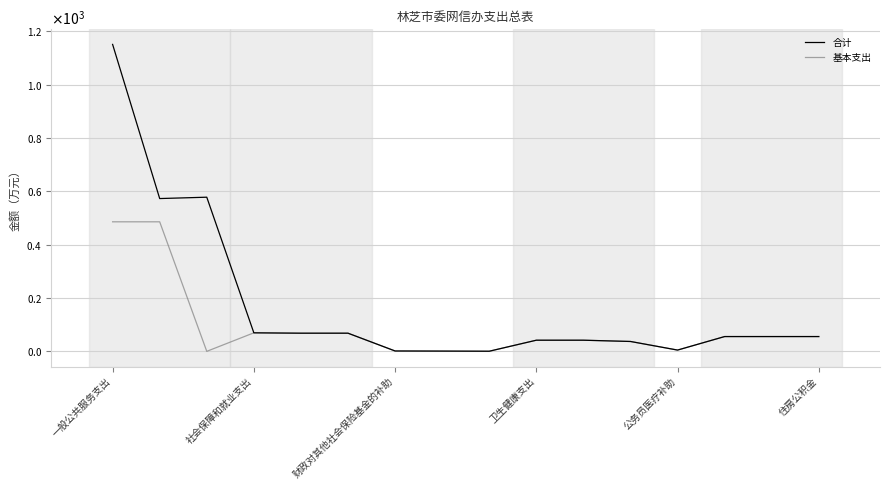

Rank the series by their average value, from lowest to highest.

基本支出, 合计